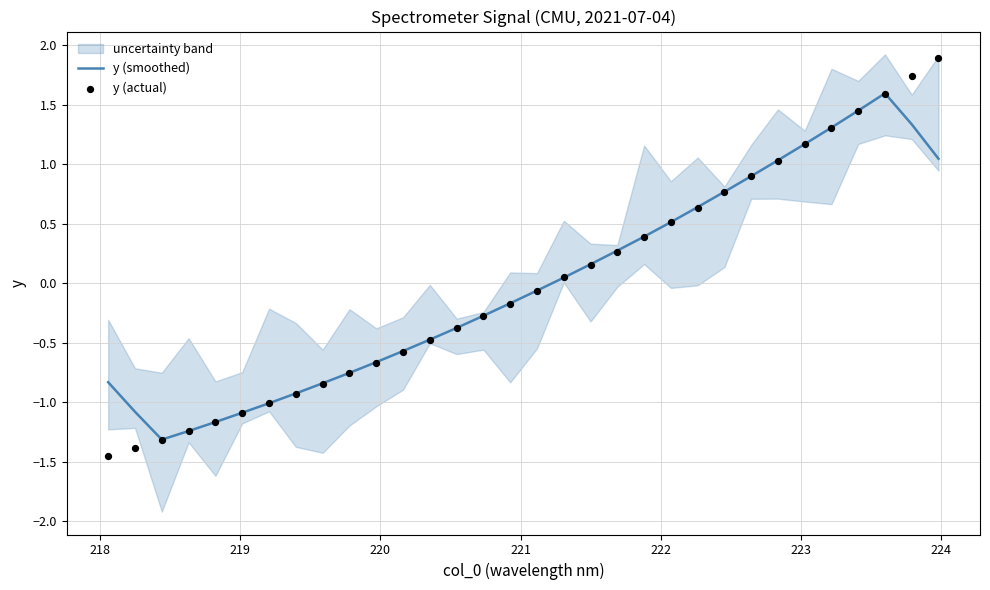

At how many categories does at least one series exceed 0?

15